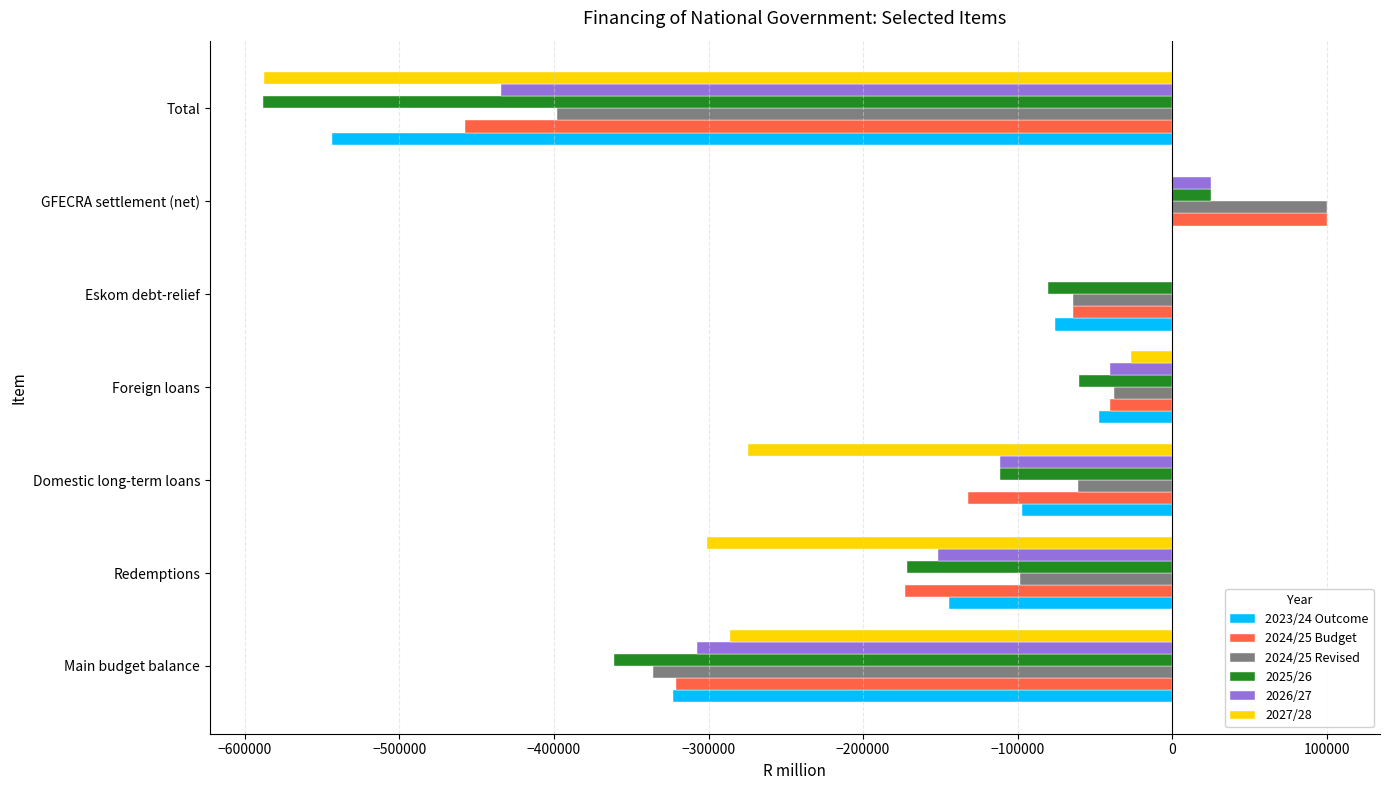

Is it true that 2026/27 equals -151648.4 at Redemptions?

True